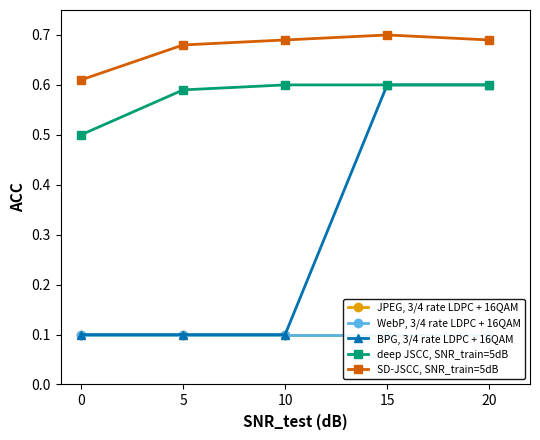

True or false: JPEG, 3/4 rate LDPC + 16QAM and BPG, 3/4 rate LDPC + 16QAM cross at least once.

False